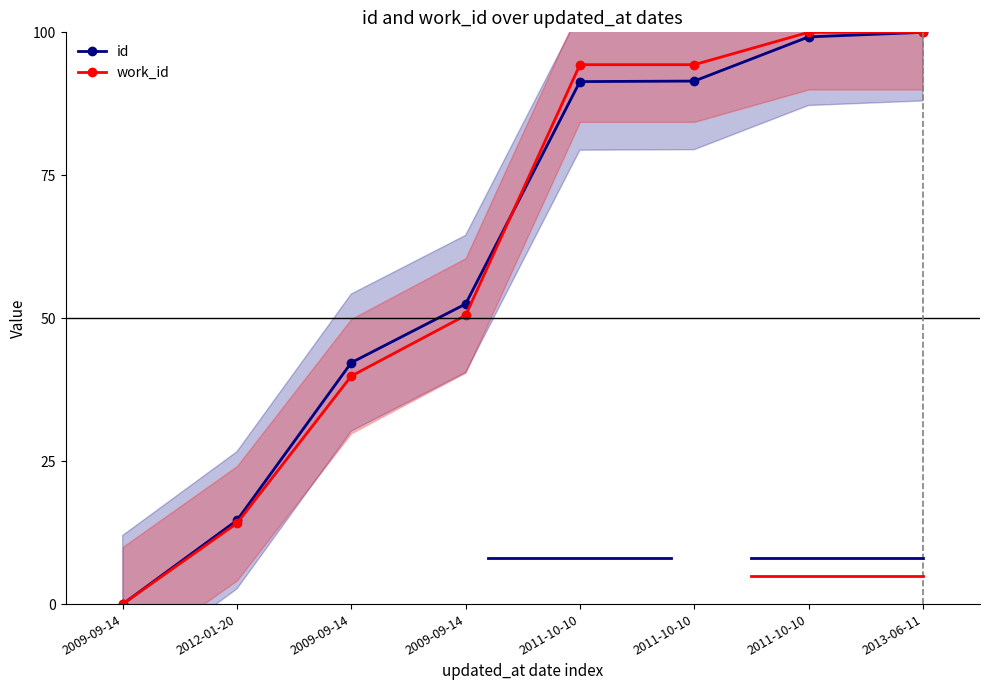

How many values in the work_id series are below 94?

4